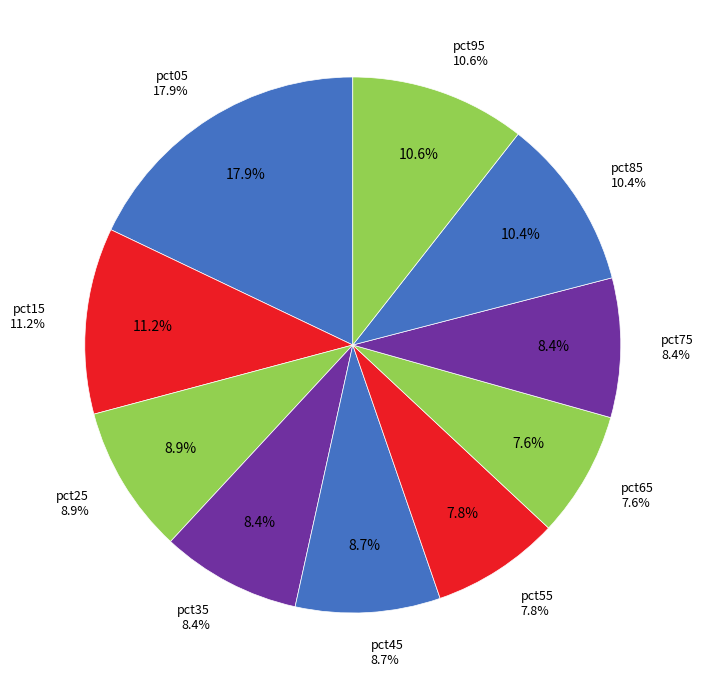

How many segments does this pie chart have?

10